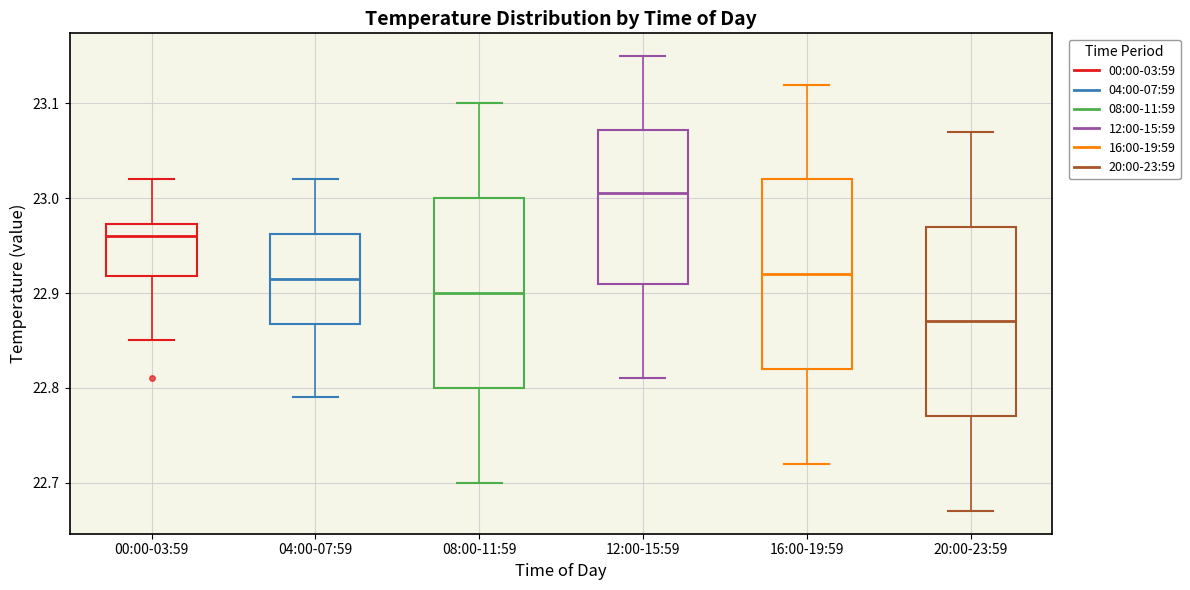

Reading left to right, read every box against the y-axis: the position of its median line, the range the box covers, and the ends of its whiskers. The values are not printed on the chart, so give them approximately, as read against the axis.

00:00-03:59: median 22.96, box 22.92 to 22.97, whiskers 22.85 to 23.02
04:00-07:59: median 22.92, box 22.87 to 22.96, whiskers 22.79 to 23.02
08:00-11:59: median 22.90, box 22.80 to 23.00, whiskers 22.70 to 23.10
12:00-15:59: median 23.01, box 22.91 to 23.07, whiskers 22.81 to 23.15
16:00-19:59: median 22.92, box 22.82 to 23.02, whiskers 22.72 to 23.12
20:00-23:59: median 22.87, box 22.77 to 22.97, whiskers 22.67 to 23.07